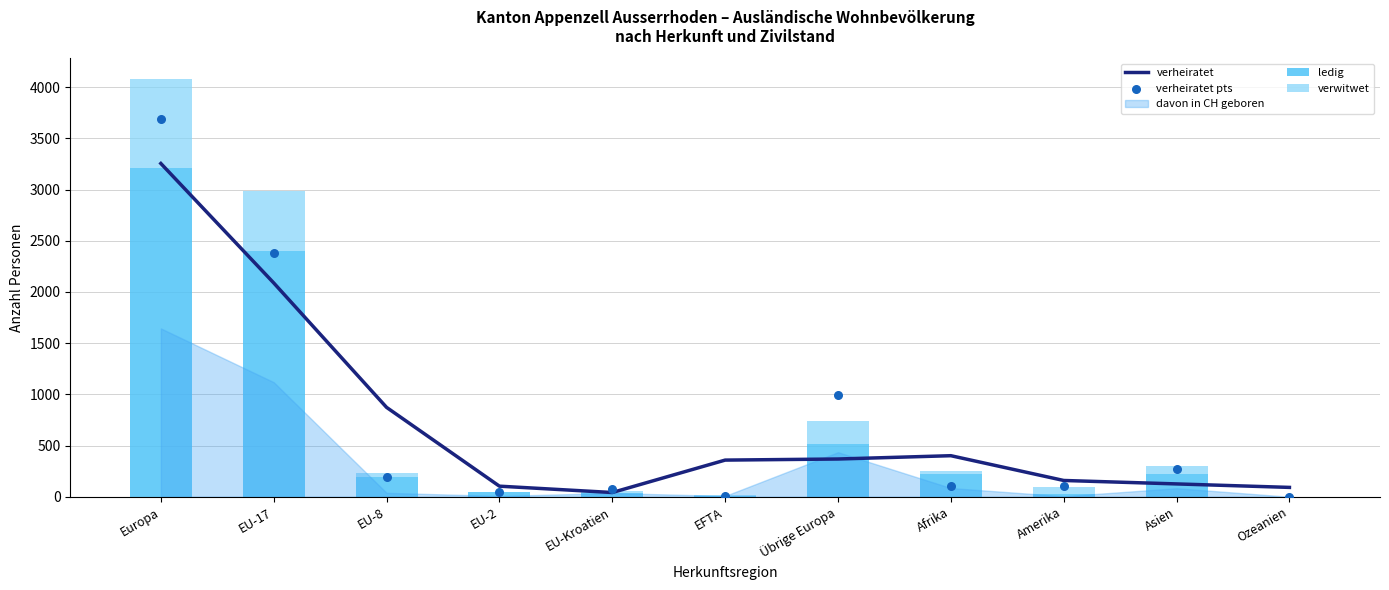

At which category is the sum across all series the highest?

Europa